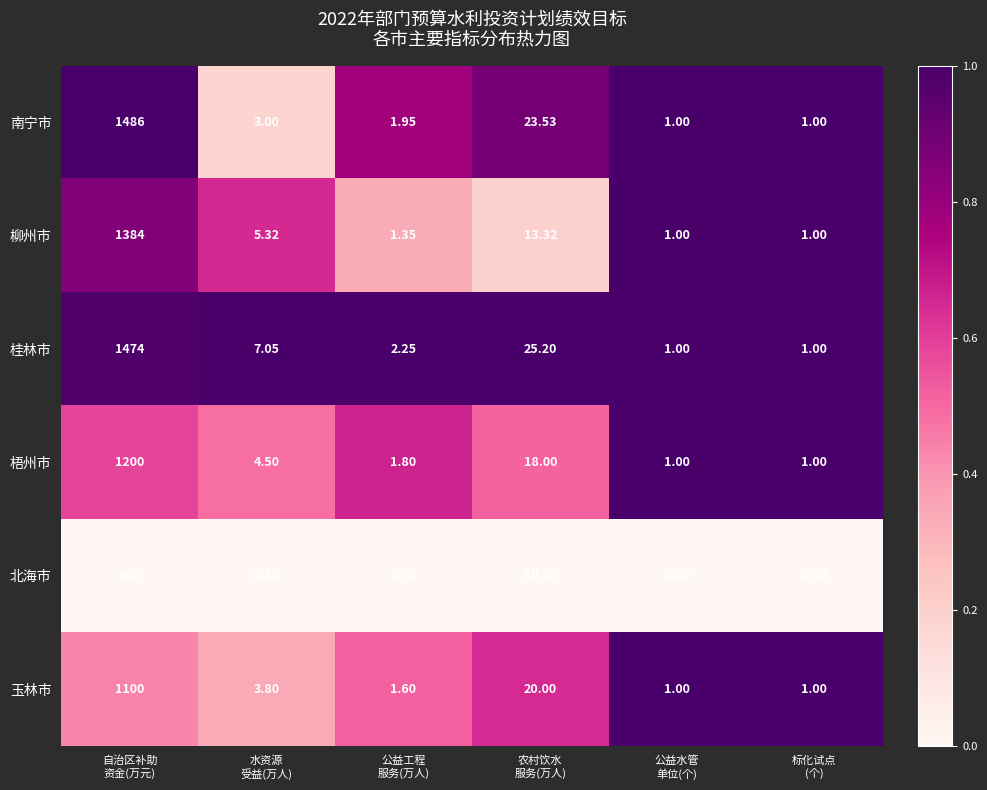

At which category is the sum across all series the highest?

自治区补助
资金(万元)